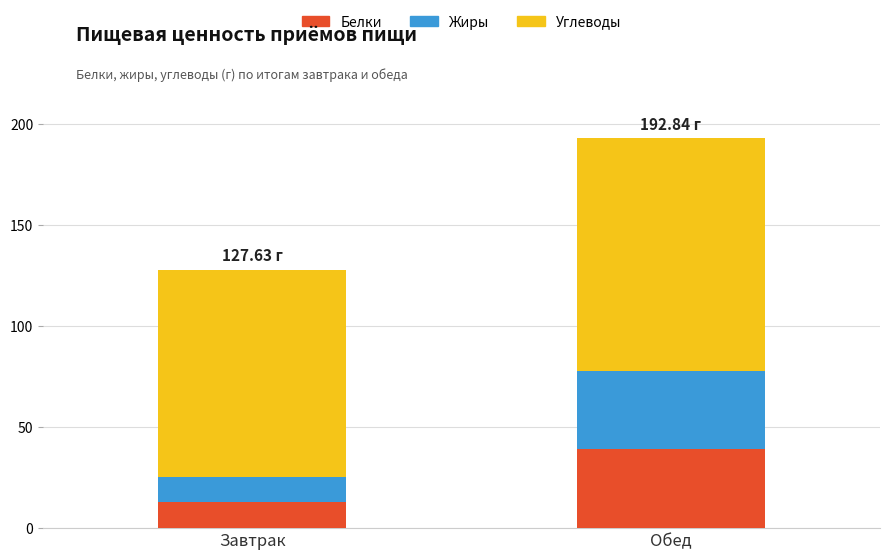

At which label is Белки closest to 26?

Завтрак